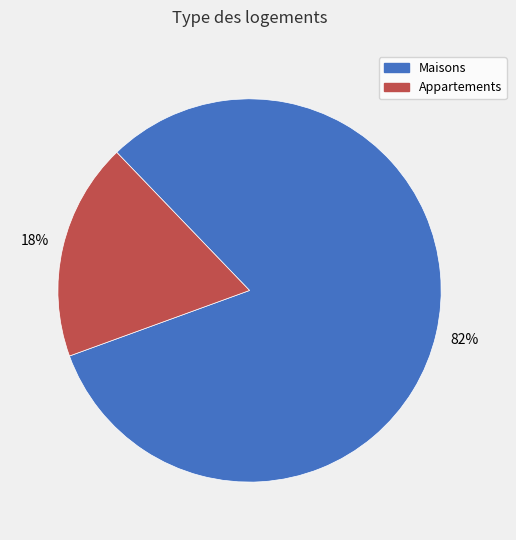

Is there a majority slice in this chart?

Yes